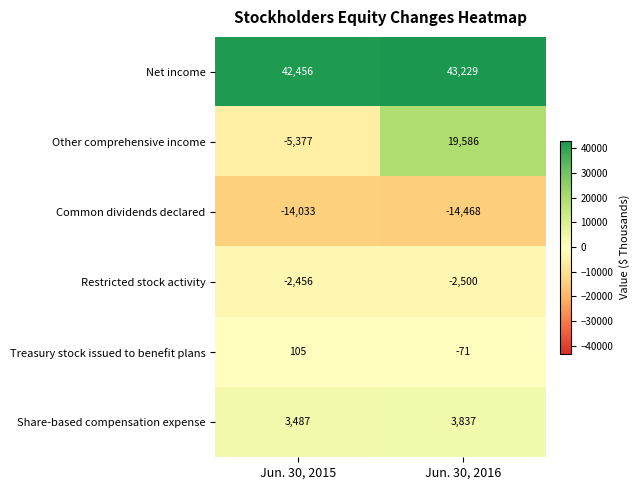

What is the difference between the Treasury stock issued to benefit plans values at Jun. 30, 2015 and Jun. 30, 2016?

176